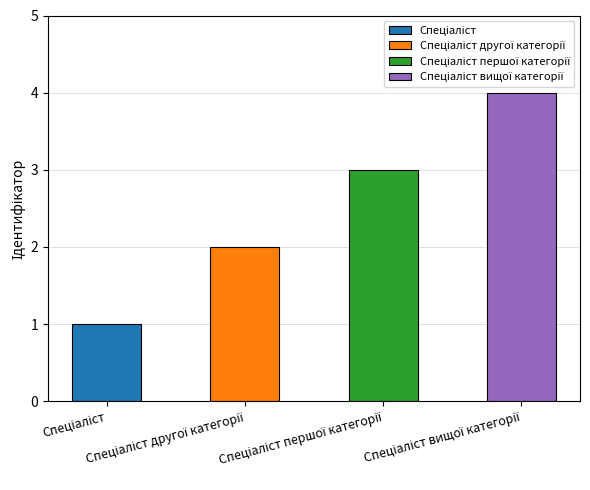

What is the smallest value displayed?

1